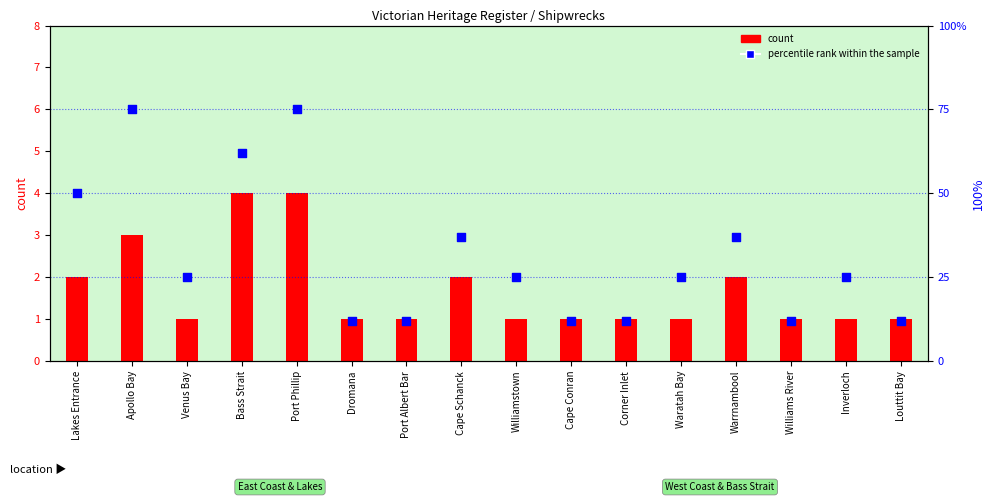

Which series contains the lowest Y value?

count